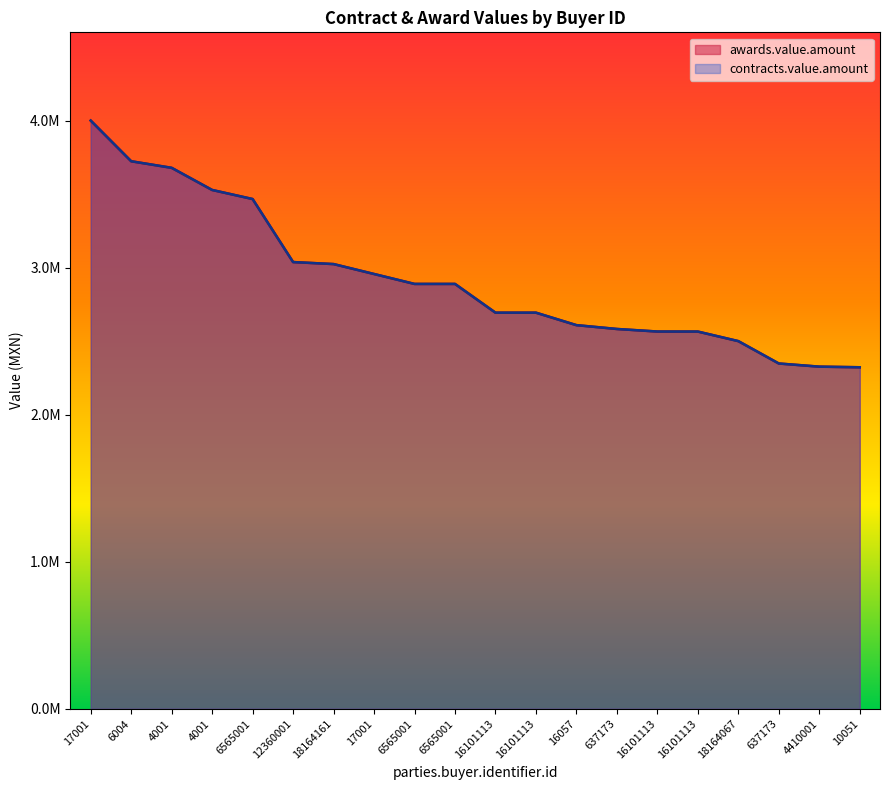

What are all the series names shown in the legend?

awards.value.amount, contracts.value.amount